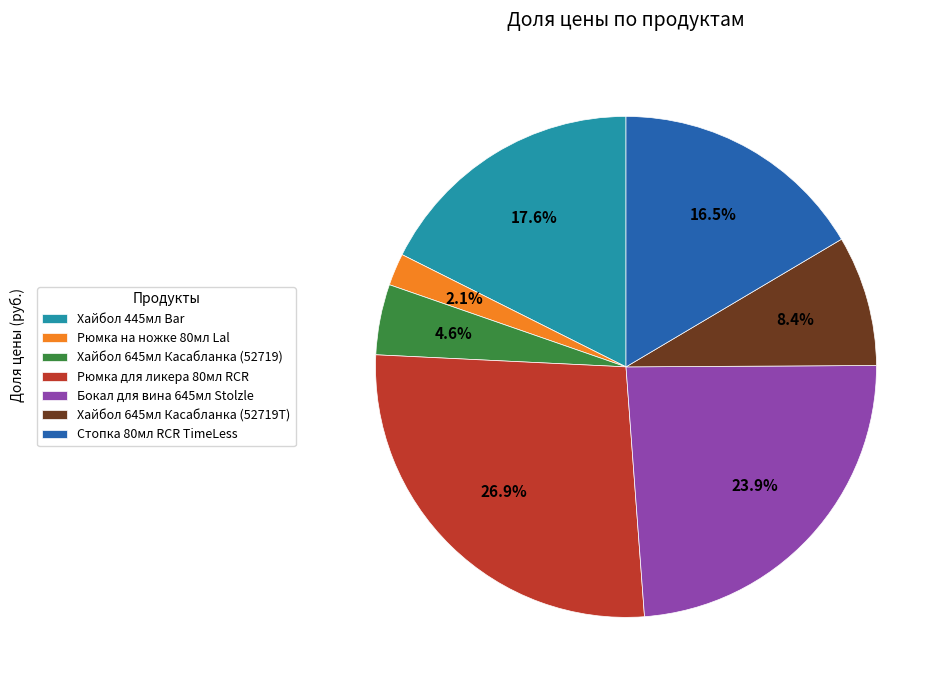

Is Рюмка для ликера 80мл RCR the majority of the pie?

No